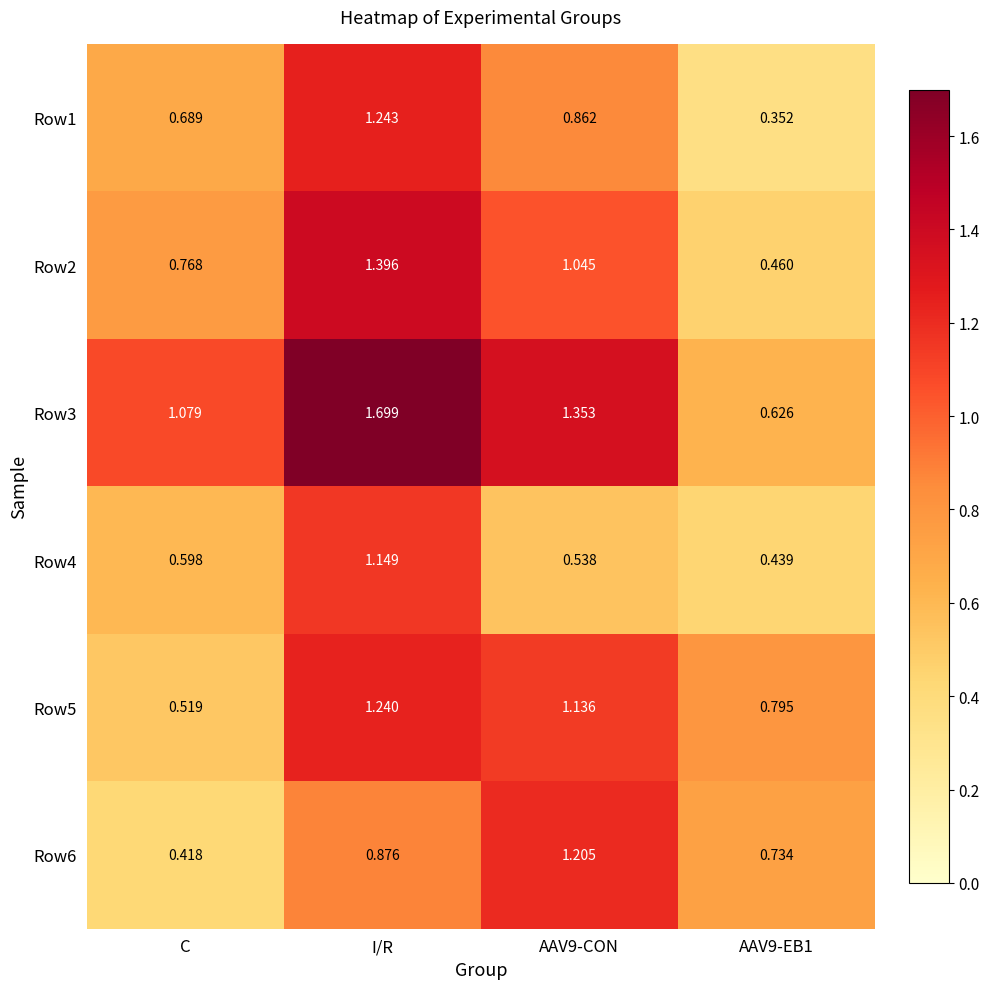

At which label is Row3 closest to 1?

C